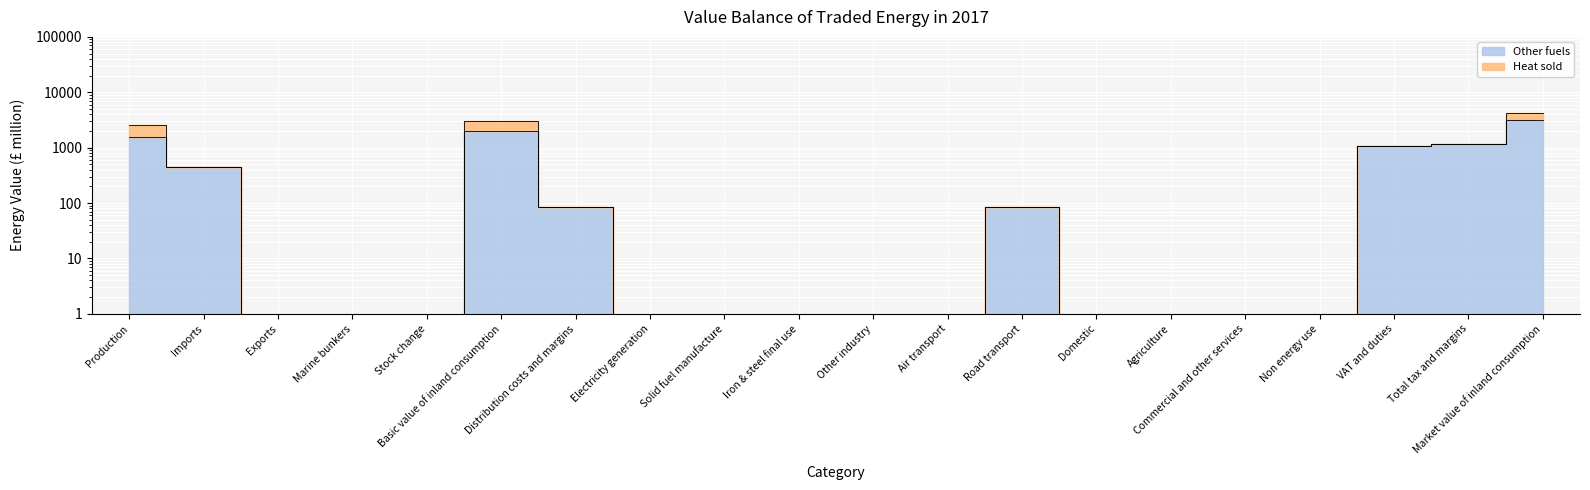

True or false: the data has more than 2 interior local peaks.

False